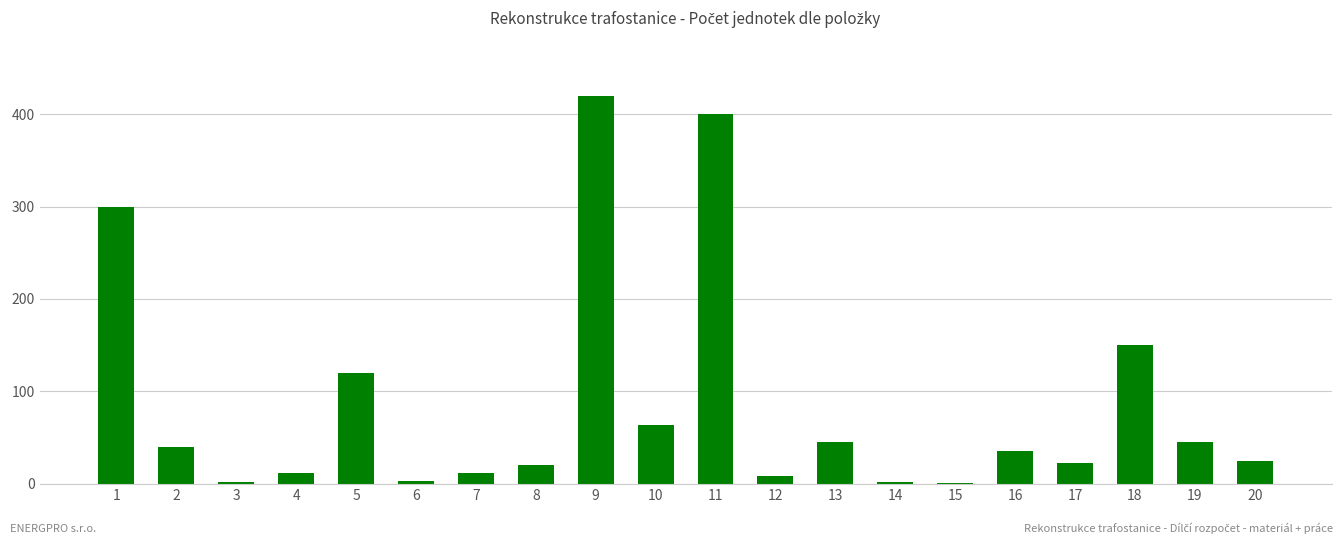

Count the number of categories in the chart.

20